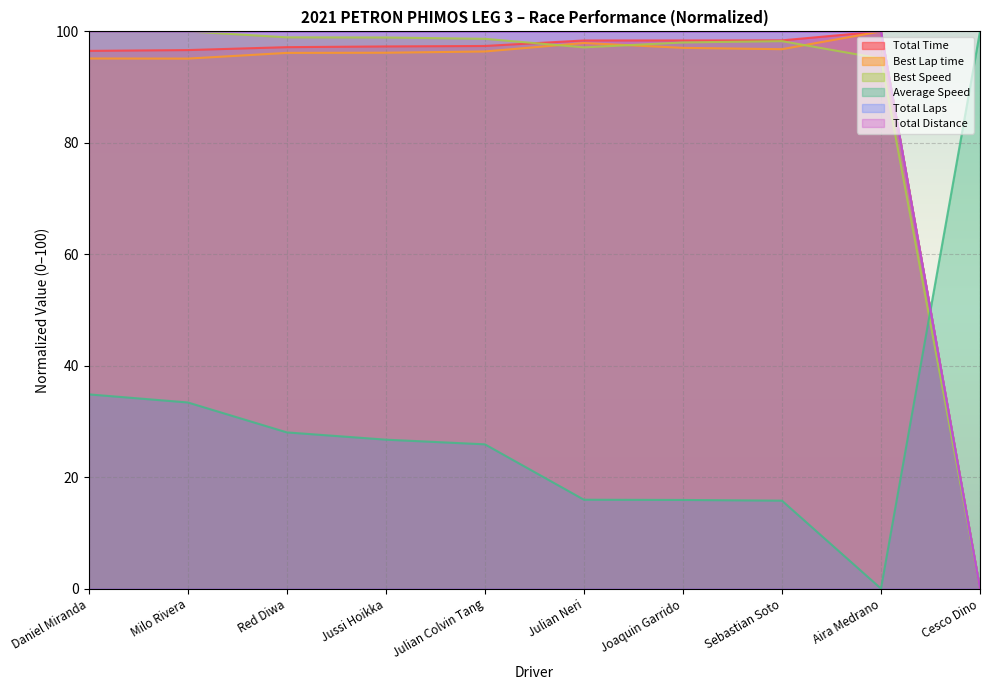

True or false: Total Distance and Total Time cross at least once.

False